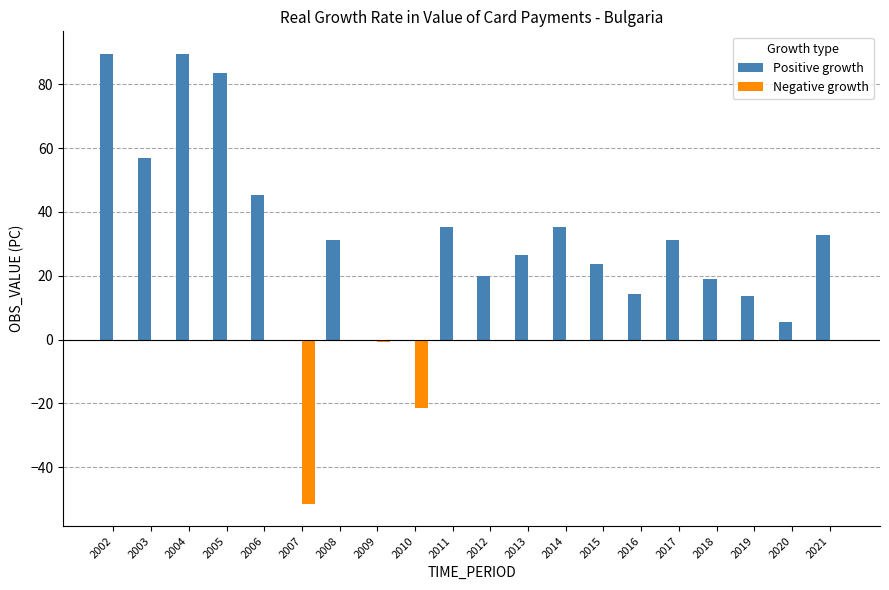

What is the average value of the Positive growth series?

32.6